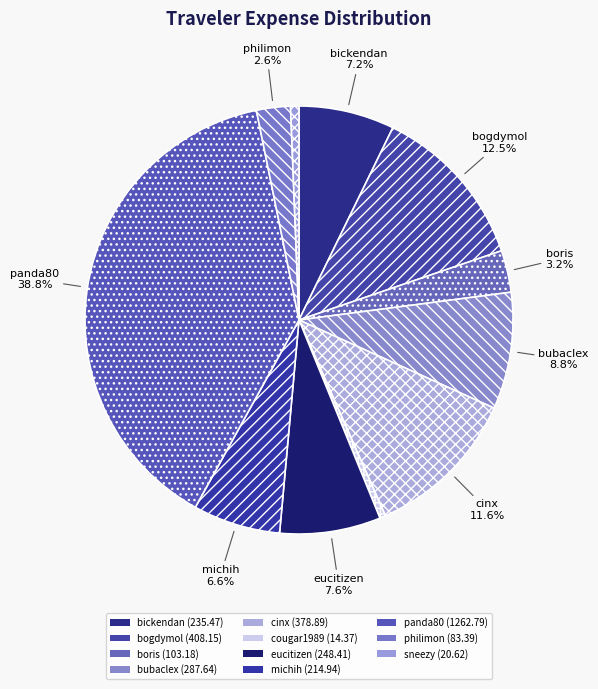

Count the number of slices in the pie.

11